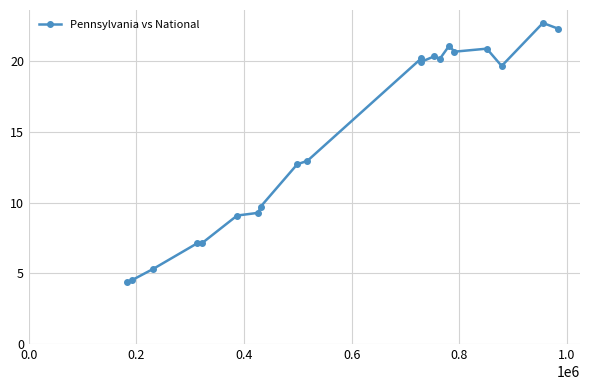

Count the number of values greater than 19.

10